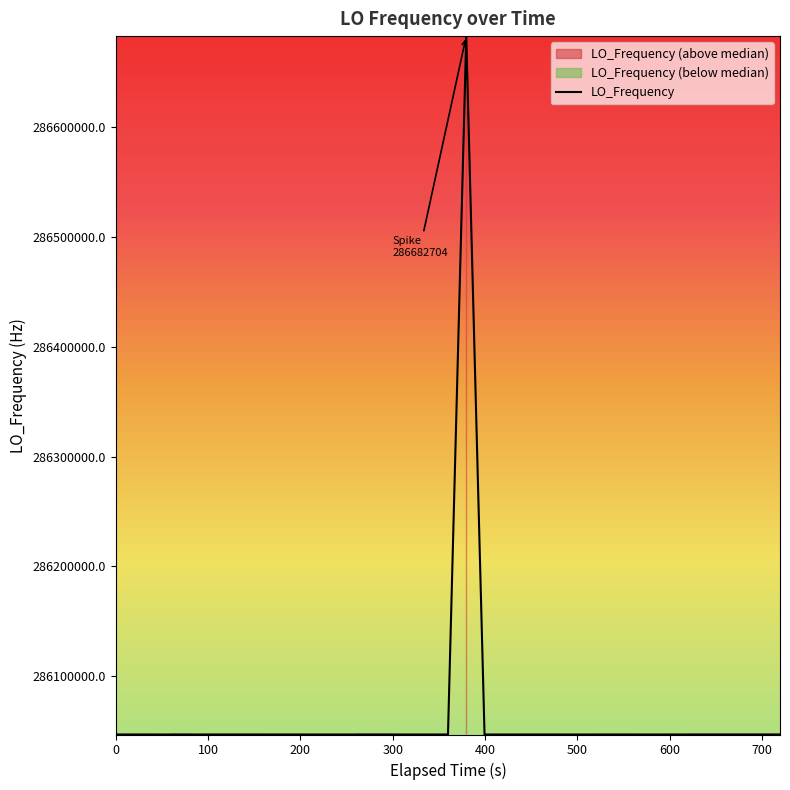

What is the highest value of the LO_Frequency series?

286682703.7